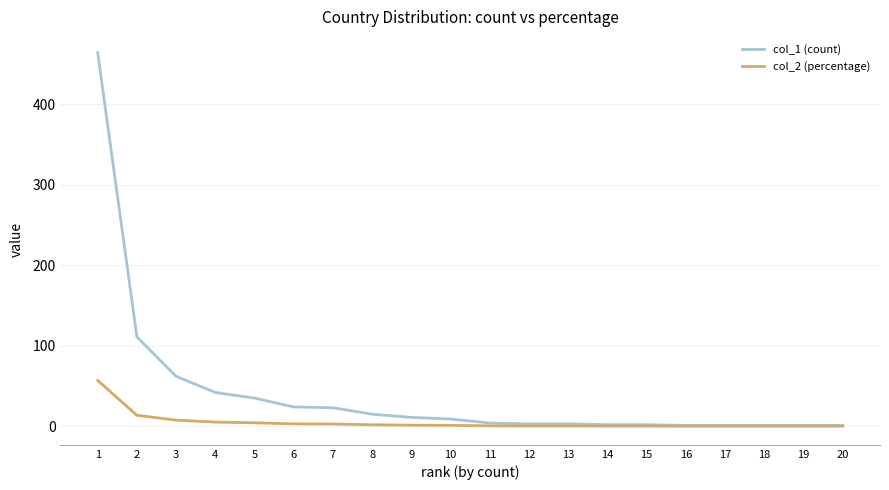

What is the maximum value for col_2 (percentage)?

56.9